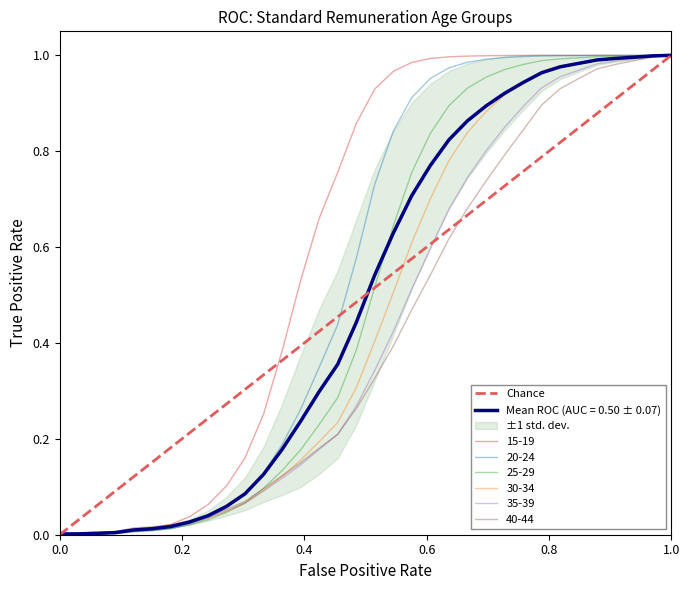

The value at 0.0 is 0. True or false?

True